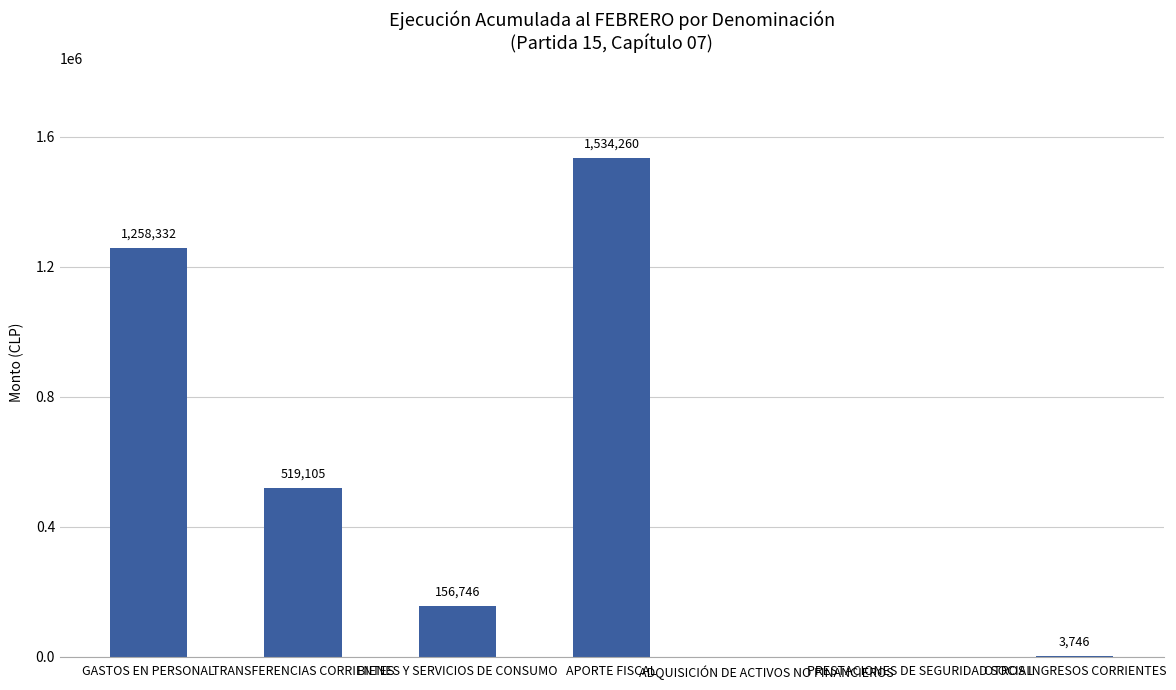

The chart shows a value of 767234 at ADQUISICIÓN DE ACTIVOS NO FINANCIEROS. True or false?

False